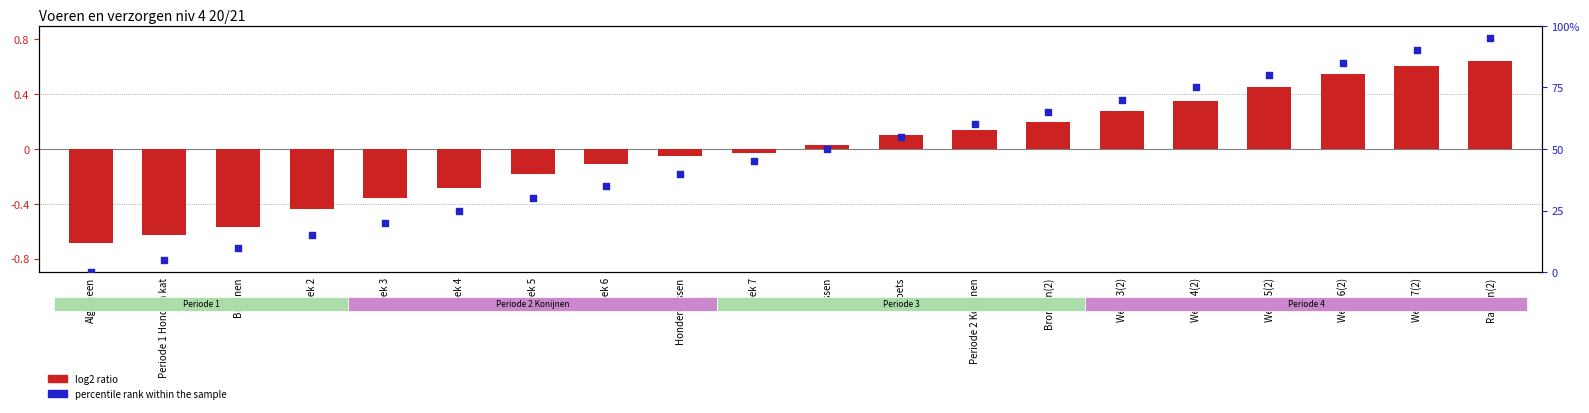

Is the value of percentile rank within the sample at Week 6(2) greater than the value of log2 ratio at Week 6?

Yes